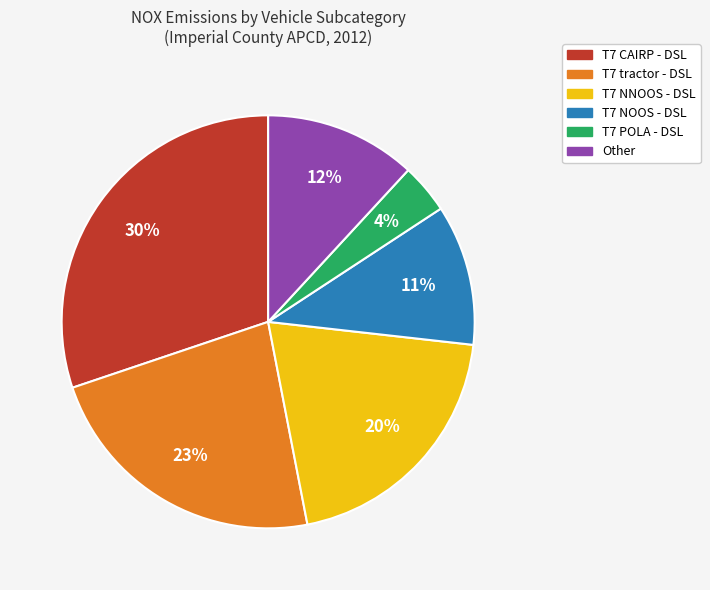

True or false: T7 tractor - DSL accounts for 23% of the total.

True